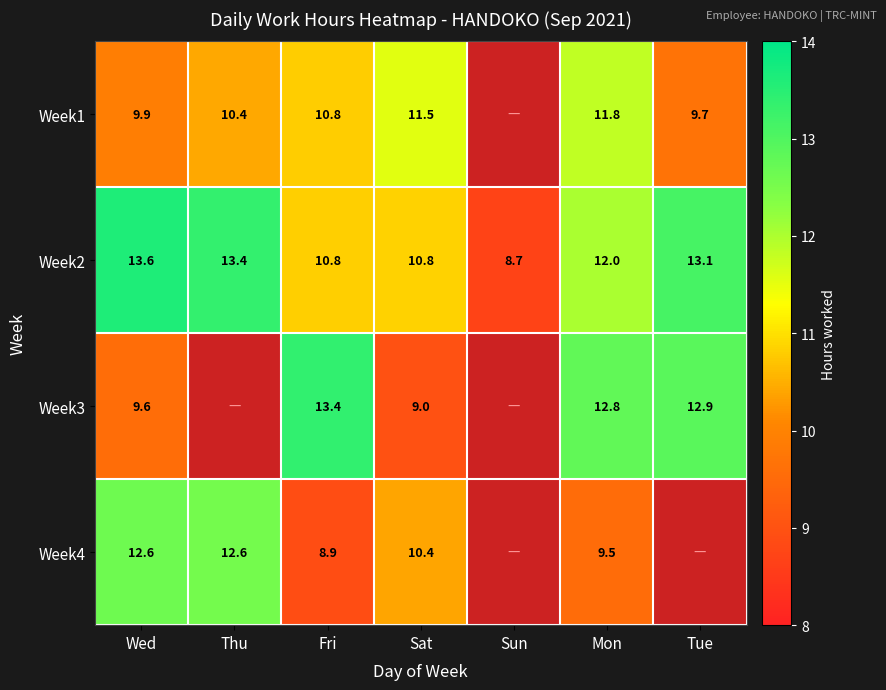

What is the difference between the Week2 values at Mon and Wed?

1.6